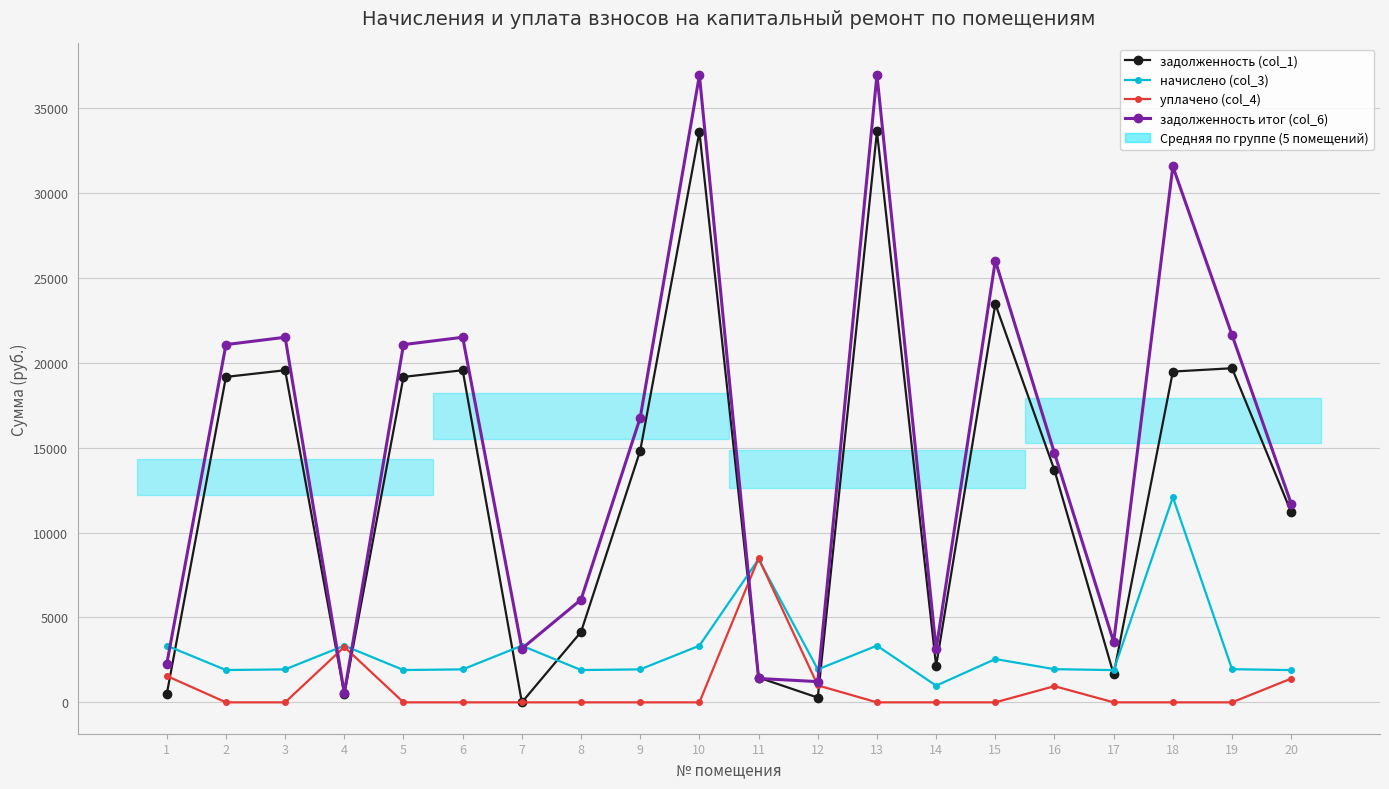

What value does the задолженность итог (col_6) series have at 3?

21507.7